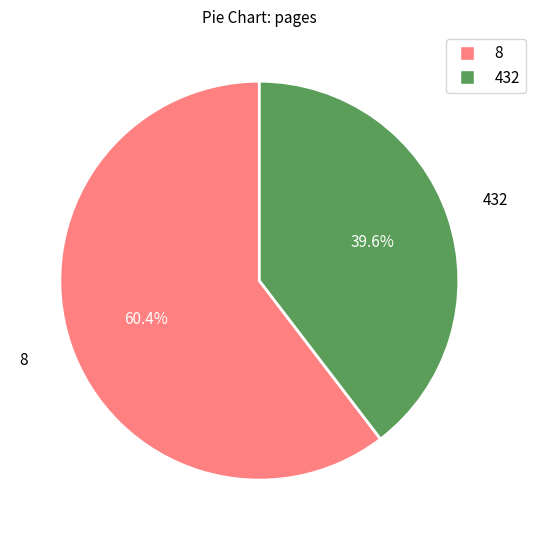

Rank the categories by value from lowest to highest.

432, 8